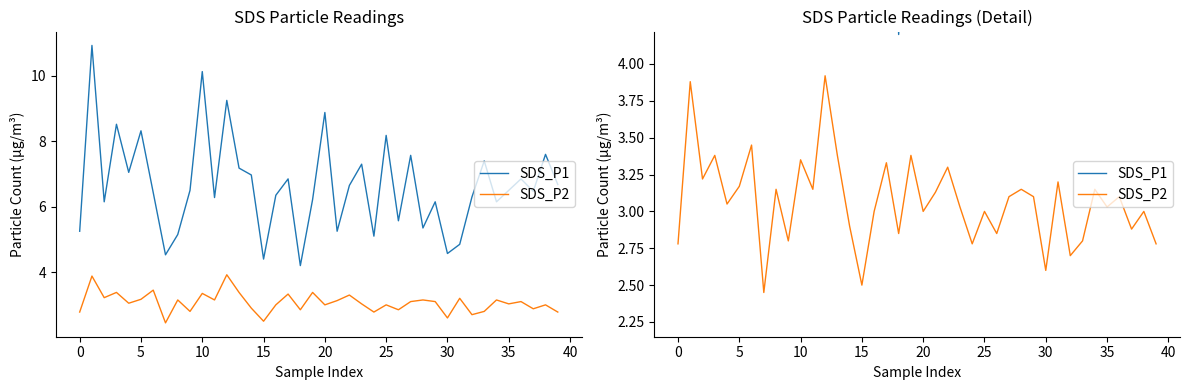

What is the value of the SDS_P2 point at the 11th from the left?

3.4